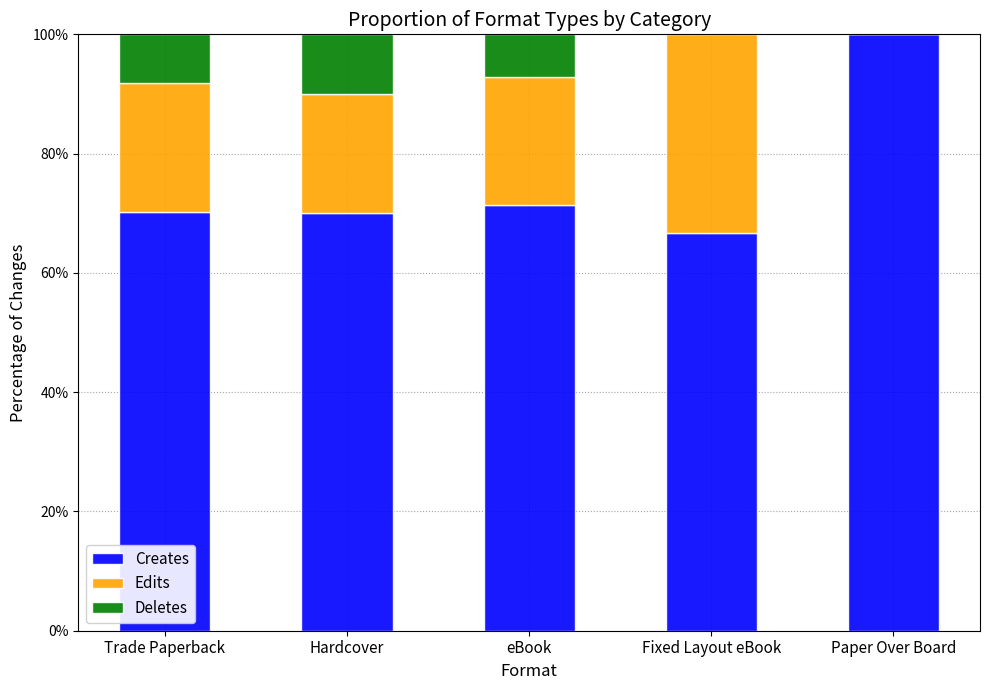

Are the bars grouped side by side (vs. stacked)?

No